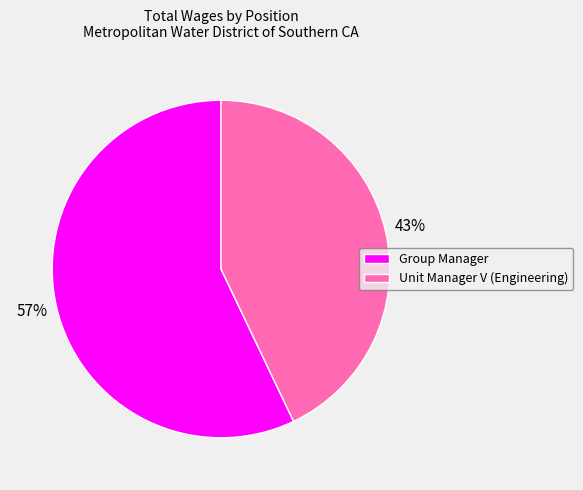

Combined, do Group Manager and Unit Manager V (Engineering) account for over 50%?

Yes